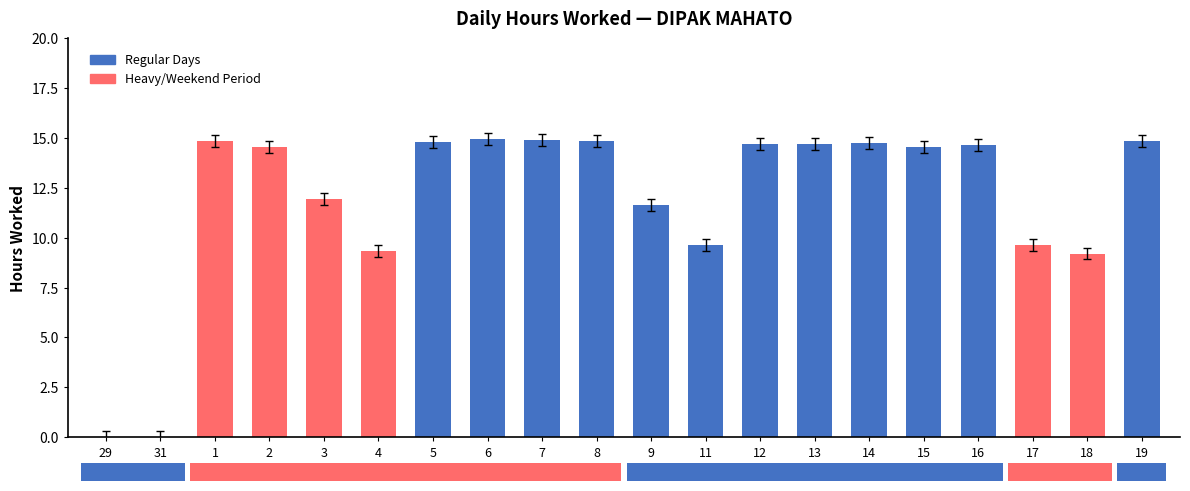

How many categories are shown in the chart?

20